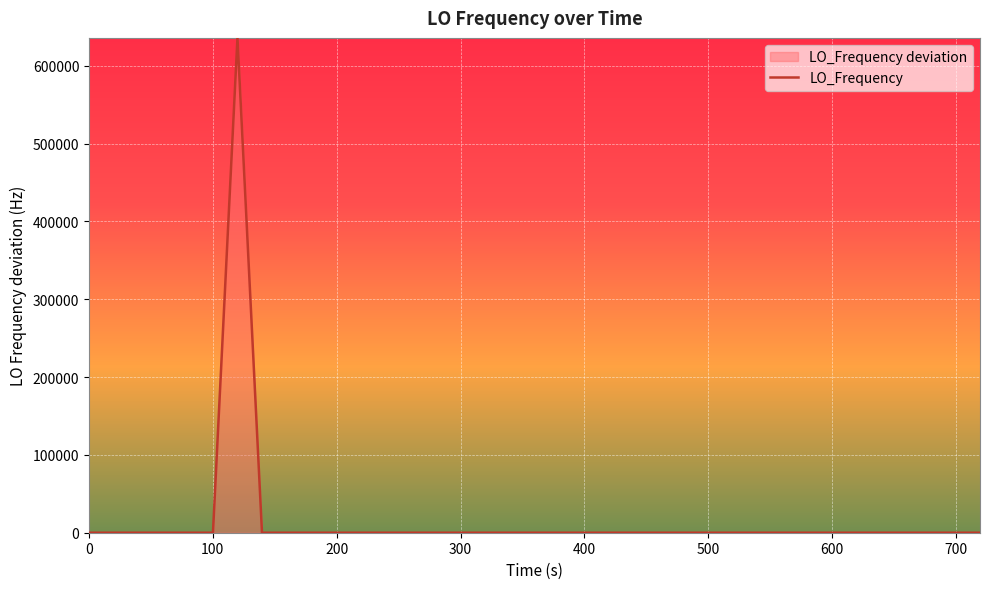

How many points are lower than both their immediate neighbors (excluding endpoints)?

7